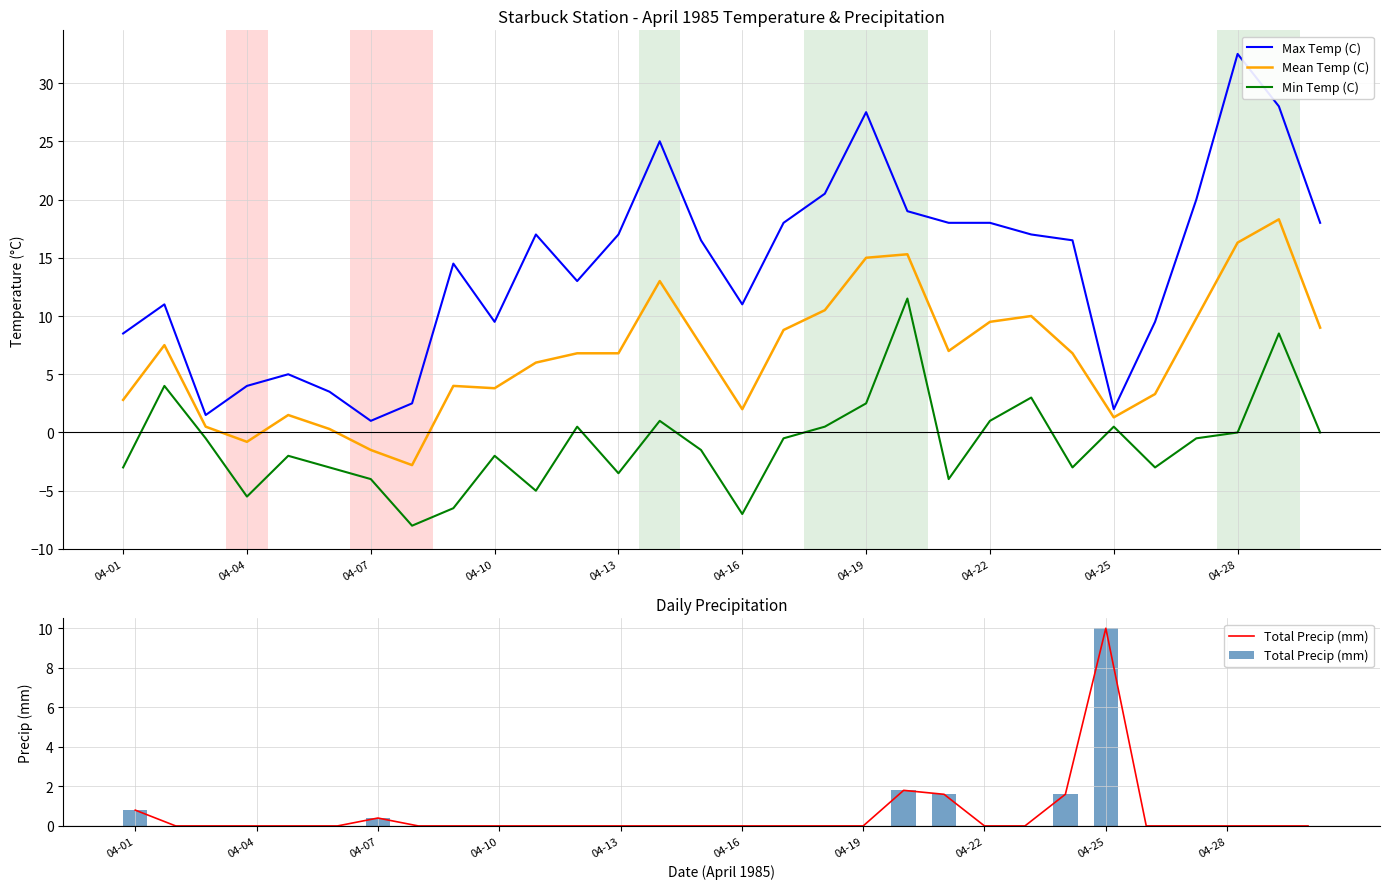

What is the difference between the maximum and minimum values in the Max Temp (C) series?

31.5